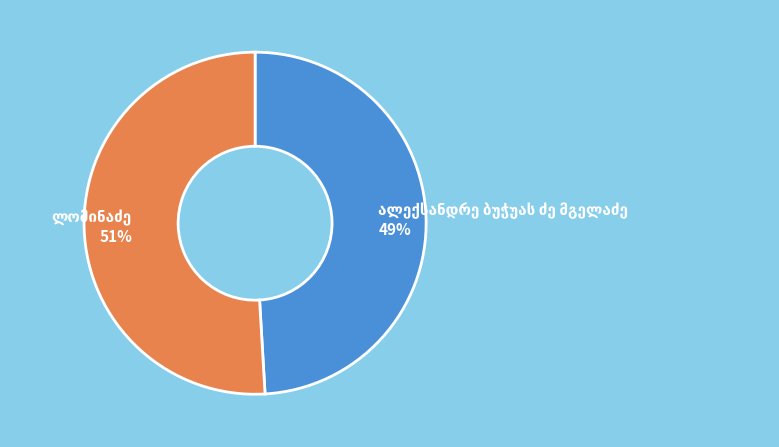

Is there a majority slice in this chart?

Yes